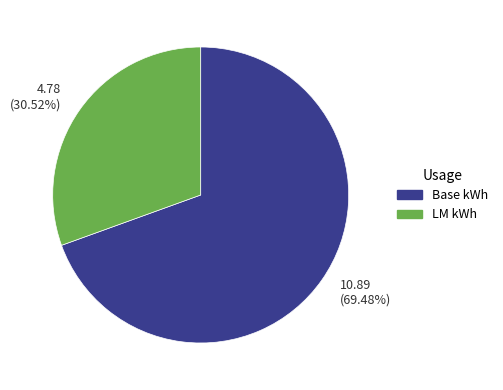

Do 10.89 (69.48%) and 4.78 (30.52%) together represent more than half of the pie?

Yes